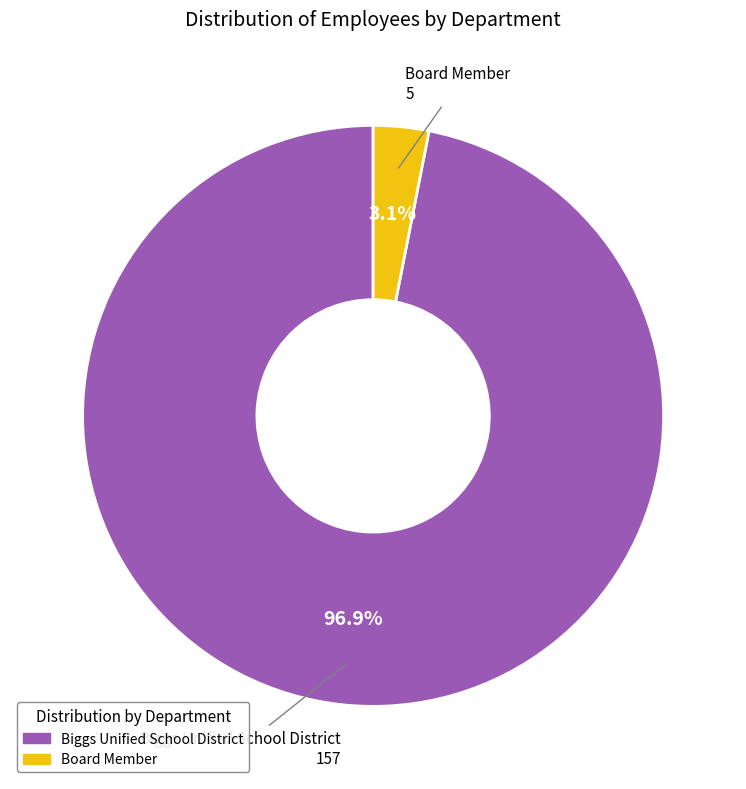

To the nearest percent, what percentage of the pie is Board Member?

3%